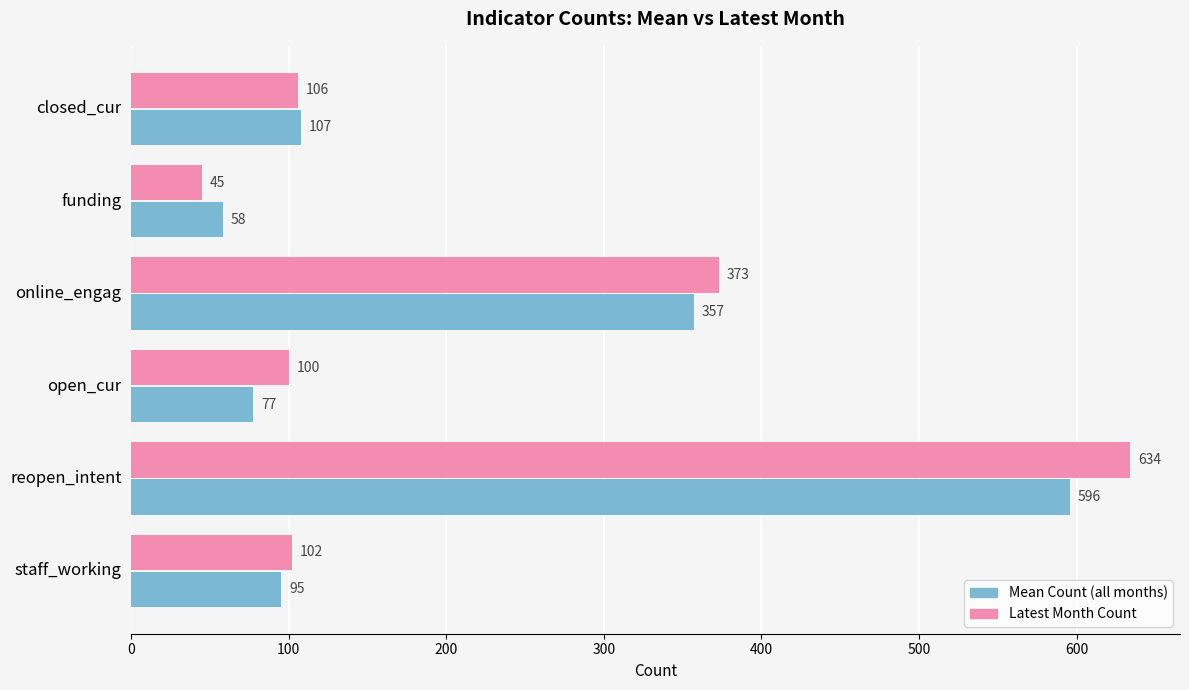

What is the minimum value for Latest Month Count?

45.0